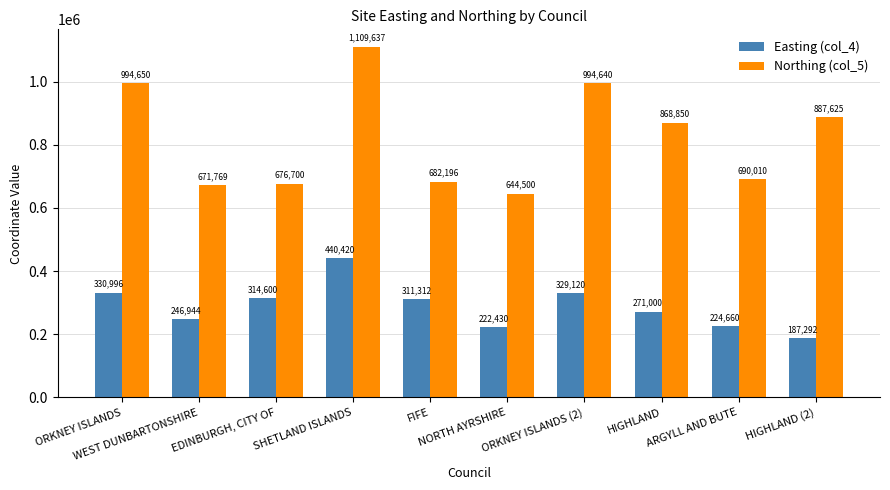

What is the total value across all series at SHETLAND ISLANDS?

1550057